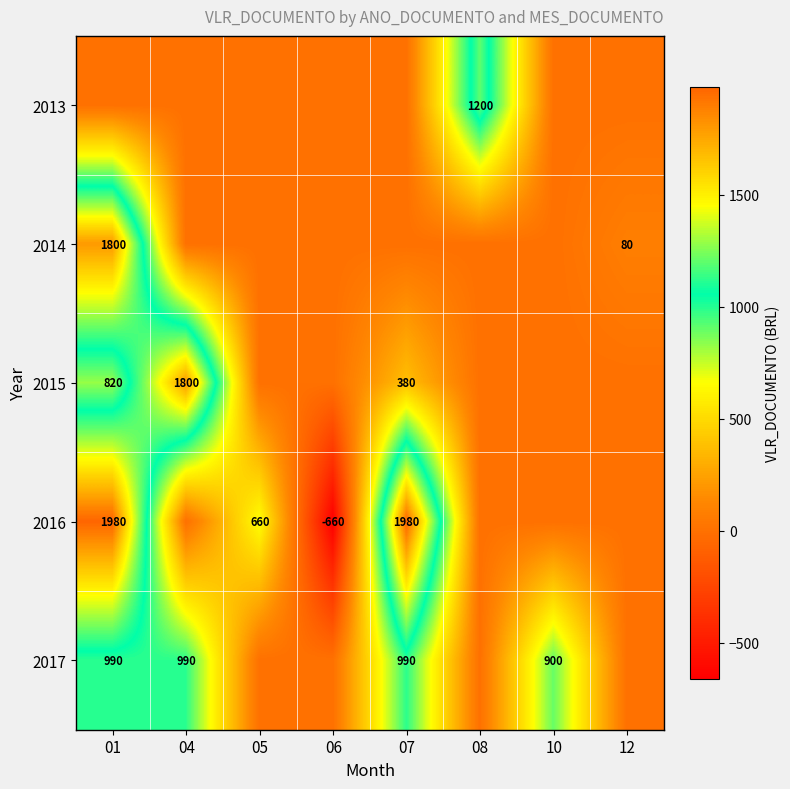

The 2016 series shows -1068 at 06. True or false?

False